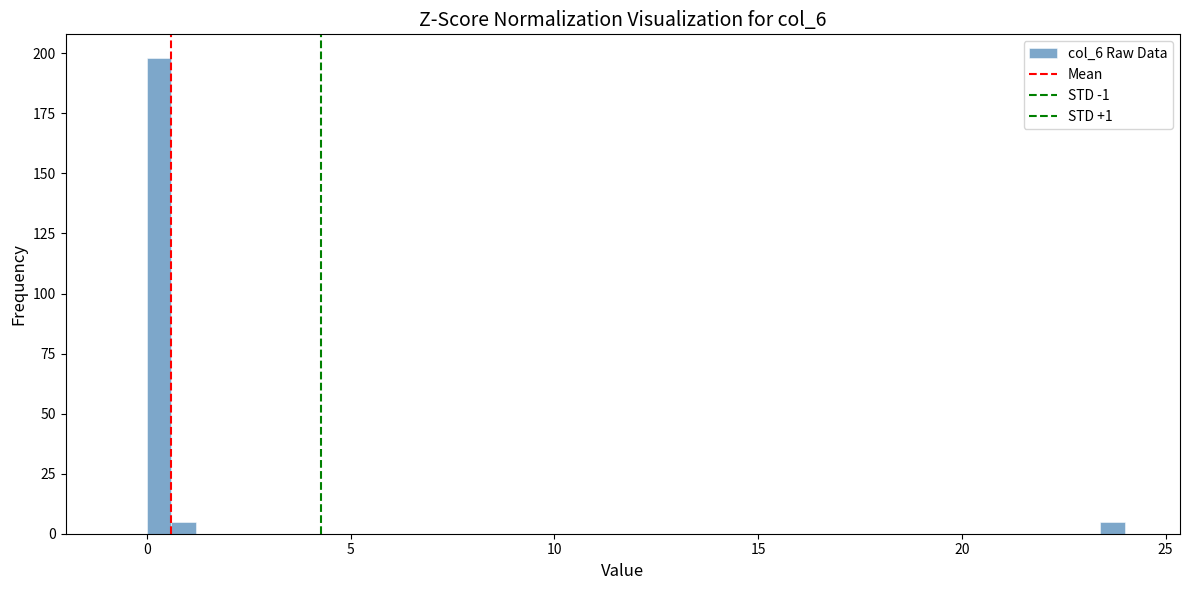

Read against the x-axis, roughly where is the centre of the tallest bar?

0.5